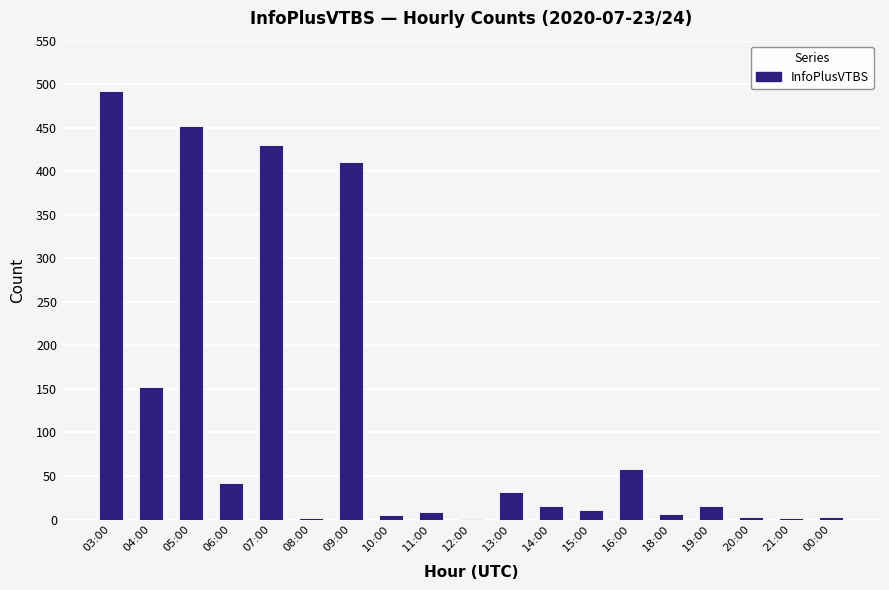

Count the number of categories in the chart.

19